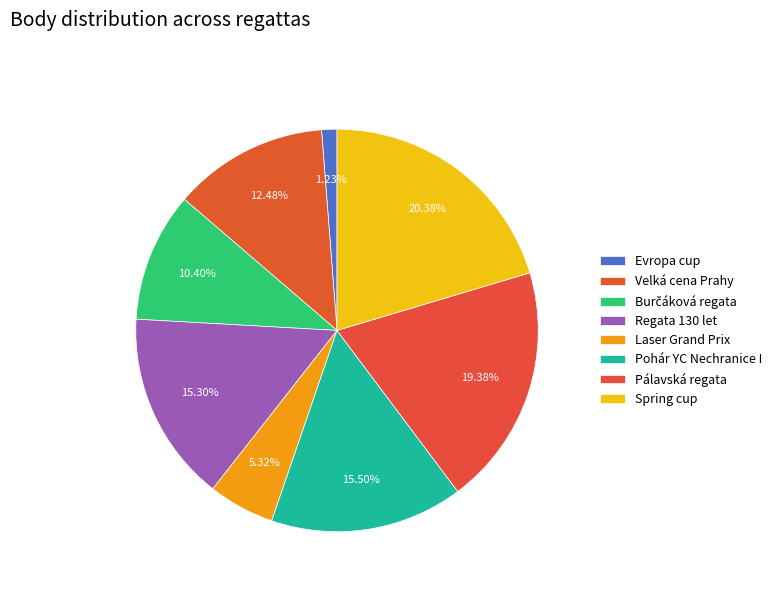

Is it true that Pálavská regata is 9% of the pie?

False